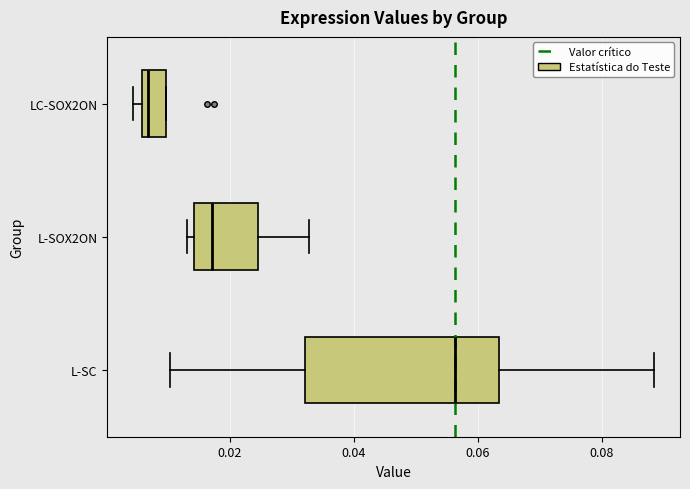

Reading bottom to top, transcribe this box plot: for each box, give where its median line is, the range the box spans, and where its two whiskers end, as read against the x-axis. The values are not printed on the chart, so give them approximately, as read against the axis.

L-SC: median 0.056, box 0.032 to 0.064, whiskers 0.010 to 0.088
L-SOX2ON: median 0.018, box 0.014 to 0.024, whiskers 0.012 to 0.032
LC-SOX2ON: median 0.006 (just right of the box's left edge), box 0.006 to 0.010, whiskers 0.004 to 0.010